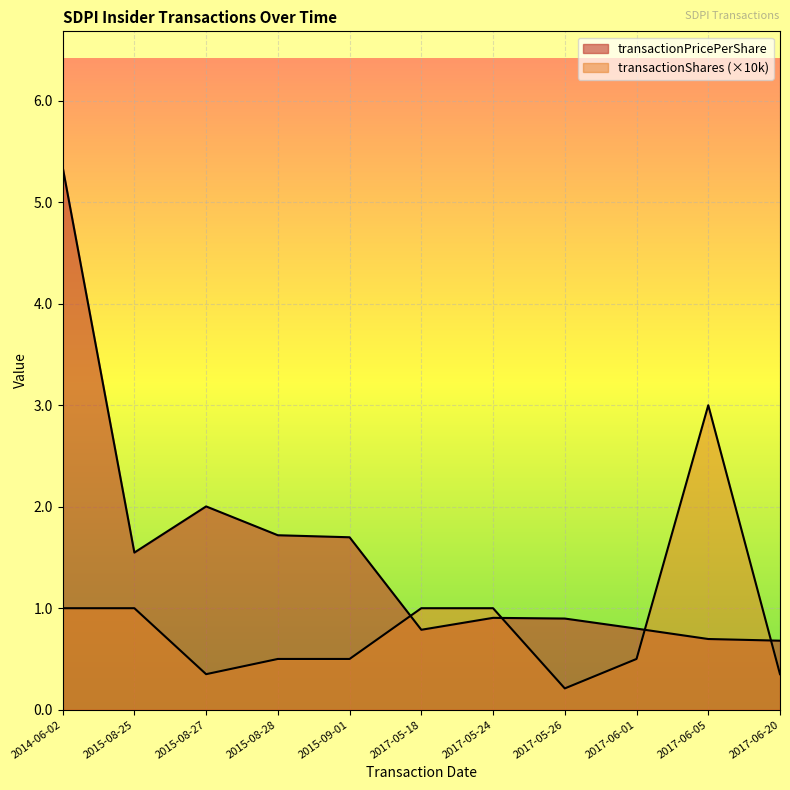

What is the label of the 2nd point from the right?

2017-06-05